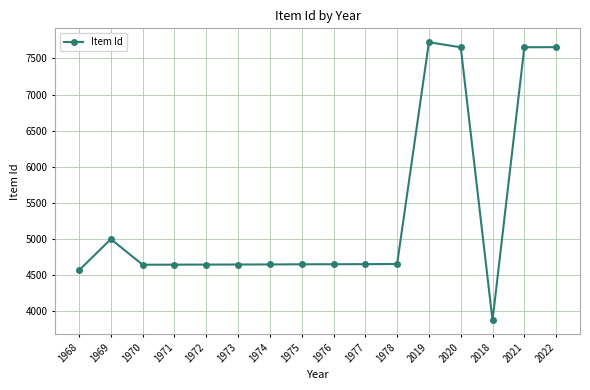

True or false: the data shows 1632 at 1969.

False